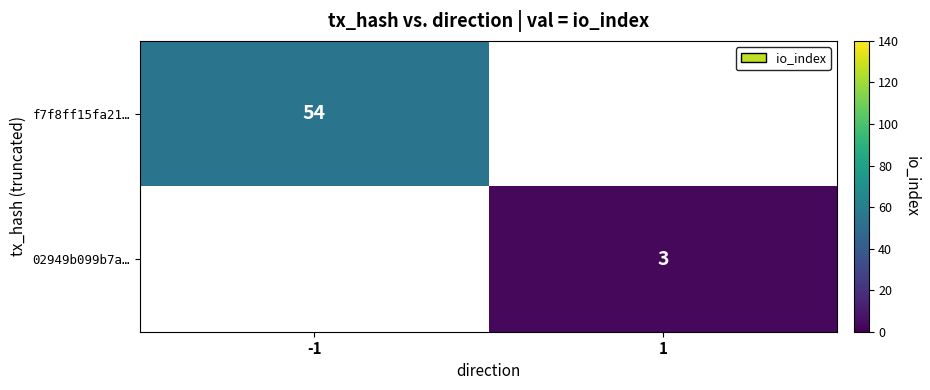

The 02949b099b7a… series shows 3 at 1. True or false?

True